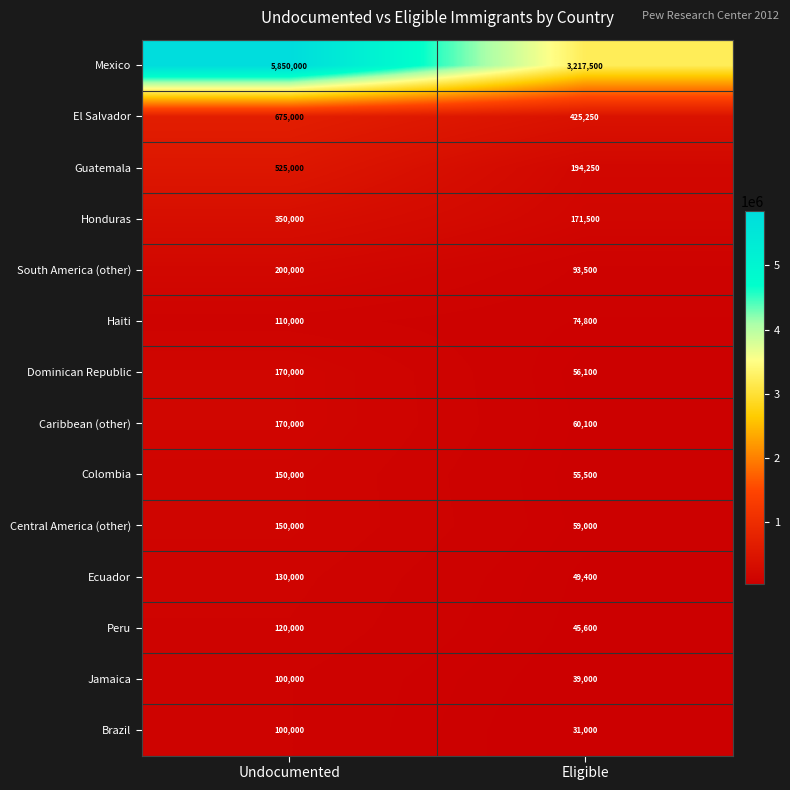

Reading left to right, extract all data points from this chart.

Mexico: 5850000	3217500
El Salvador: 675000	425250
Guatemala: 525000	194250
Honduras: 350000	171500
South America (other): 200000	93500
Haiti: 110000	74800
Dominican Republic: 170000	56100
Caribbean (other): 170000	60100
Colombia: 150000	55500
Central America (other): 150000	59000
Ecuador: 130000	49400
Peru: 120000	45600
Jamaica: 100000	39000
Brazil: 100000	31000